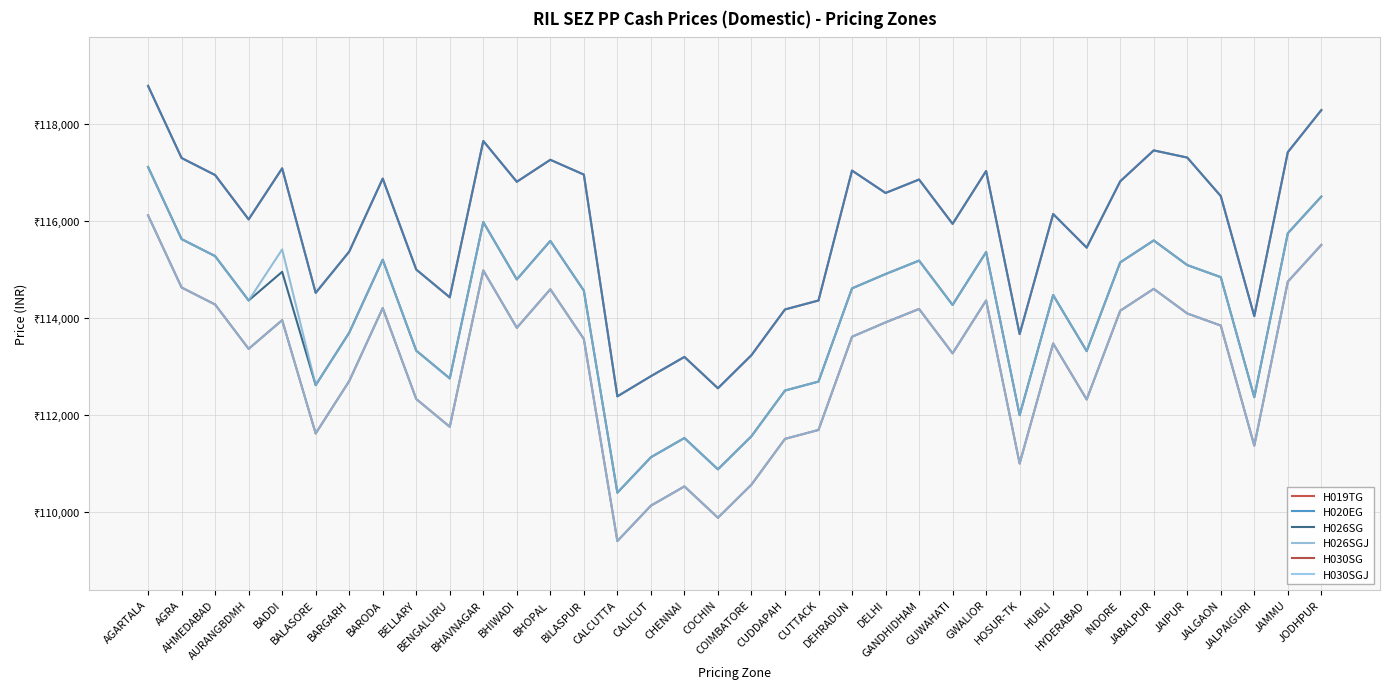

At which label does H020EG first exceed 116587?

AGARTALA